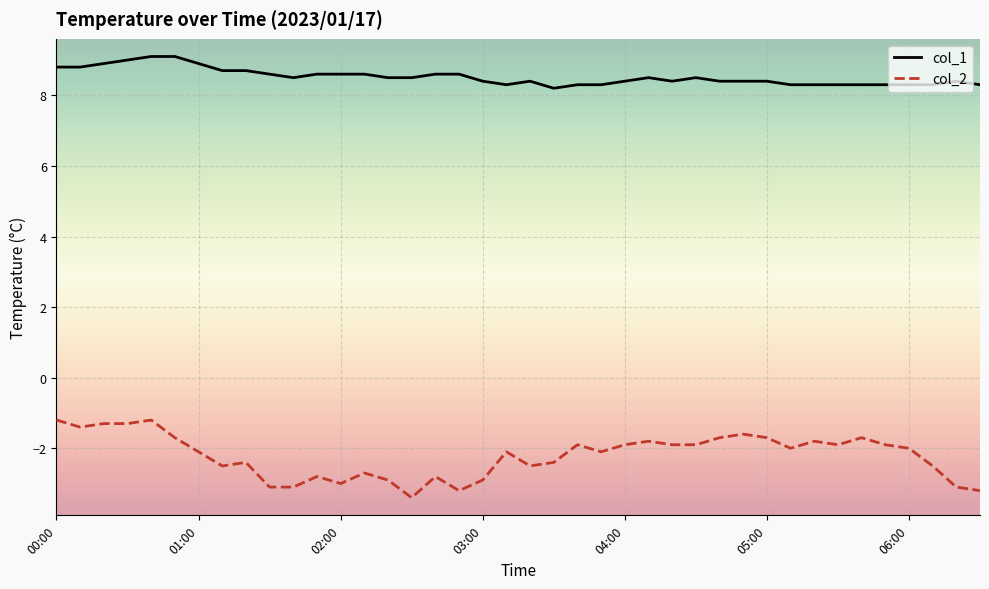

What are all the series names shown in the legend?

col_1, col_2